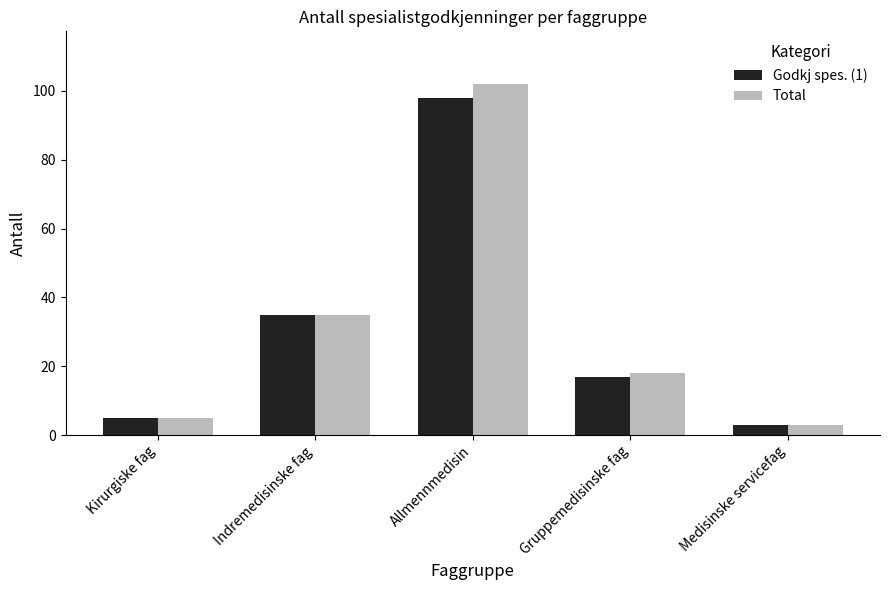

What is the label of the 3rd bar from the right?

Allmennmedisin